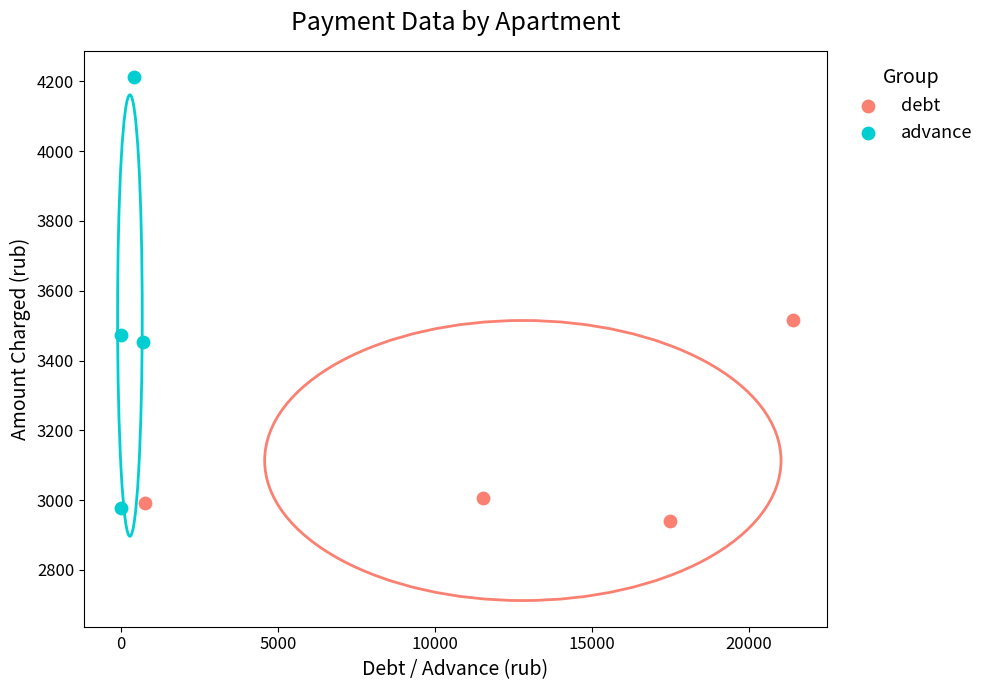

Which series reaches the maximum Y coordinate?

advance